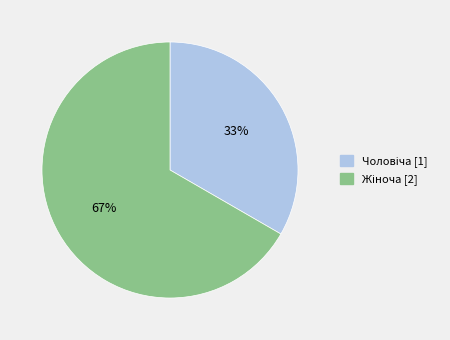

To the nearest percent, what is the average slice percentage?

50%